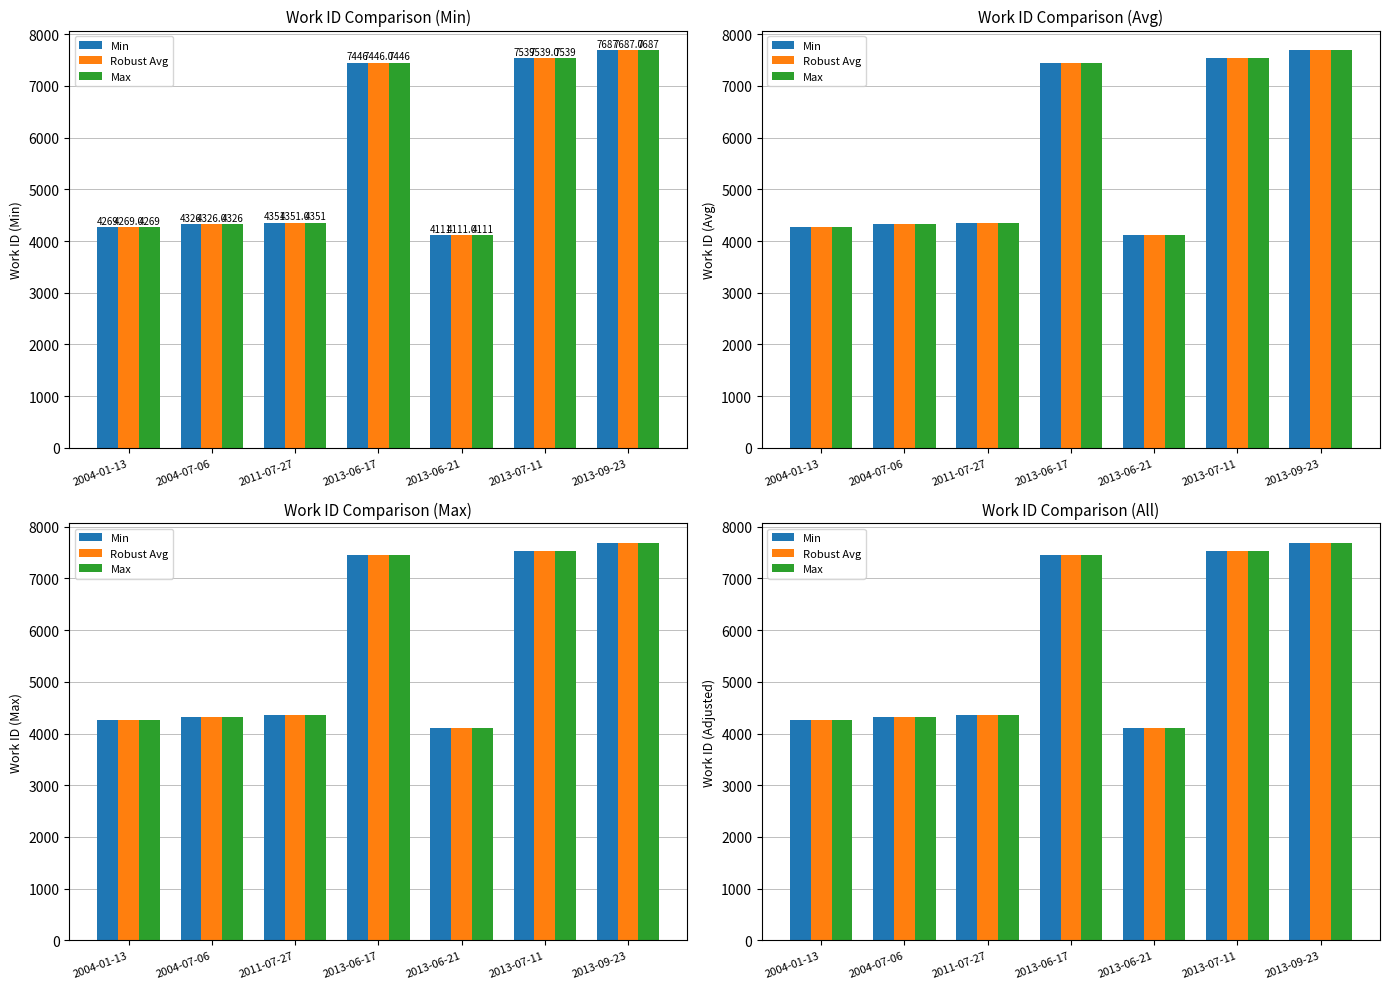

How many bars are there in each group?

3